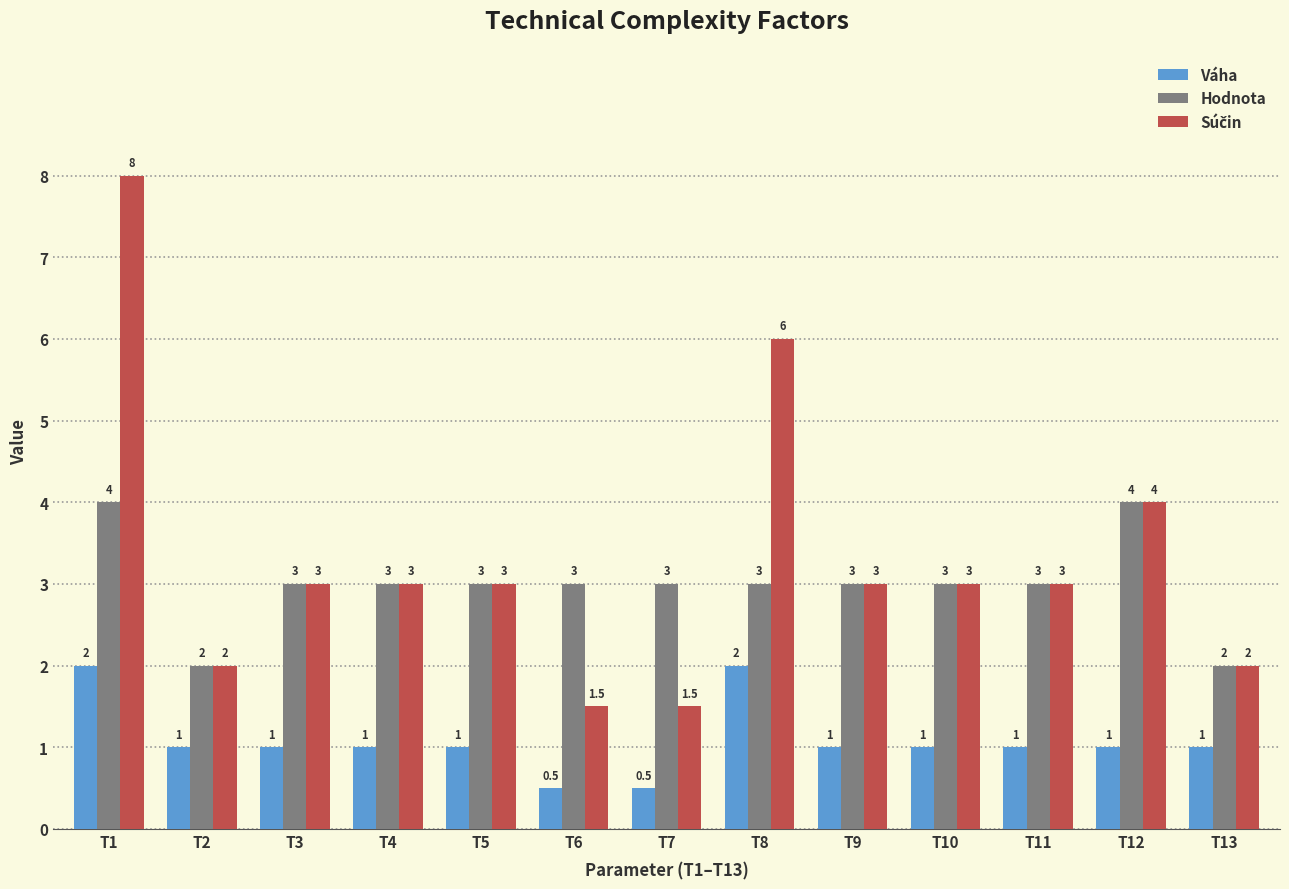

At which label does Hodnota first exceed 3?

T1